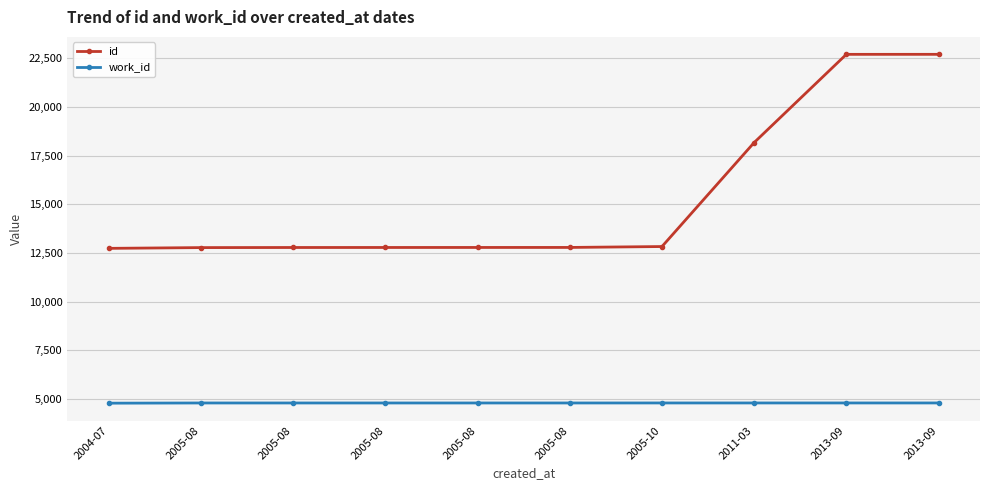

True or false: id has a value of 18314 at 2005-10.

False